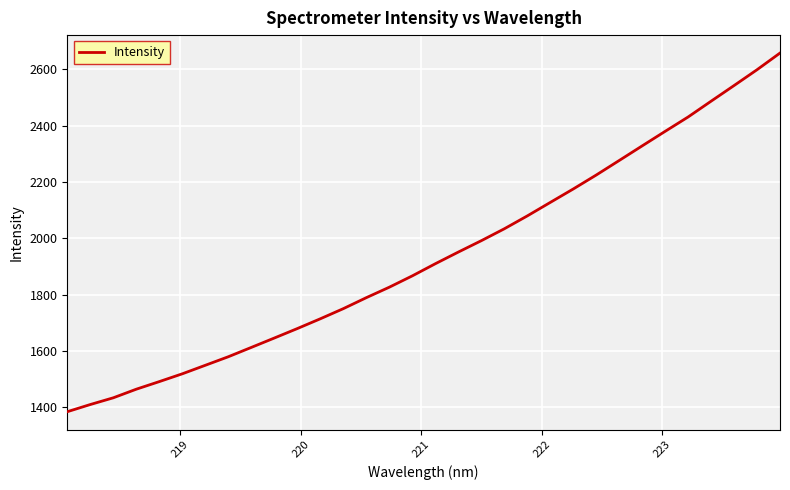

What is the minimum value shown in the chart?

1384.9